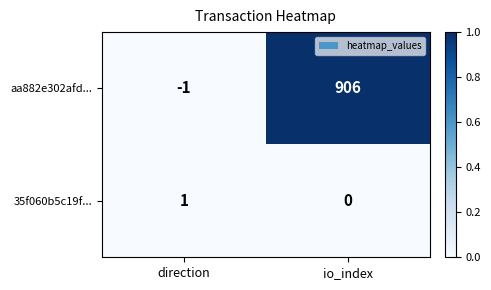

At how many categories does at least one series exceed 0?

2